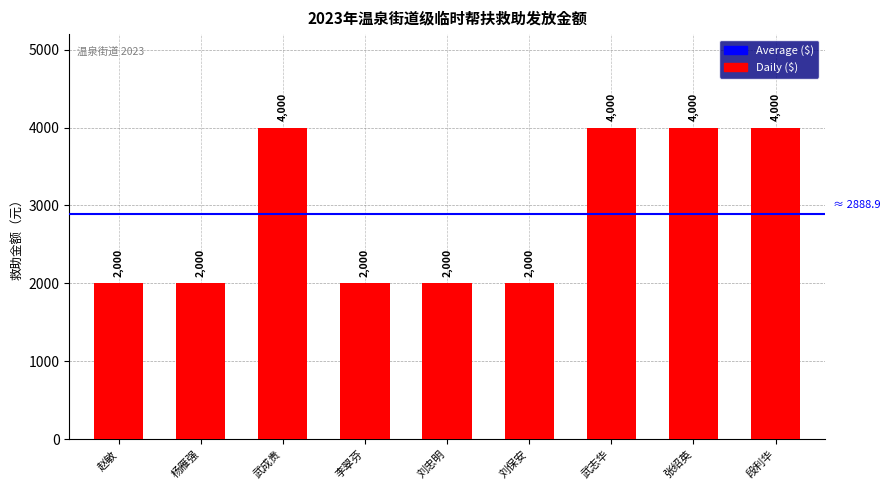

What is the label of the 5th bar from the right?

刘忠明